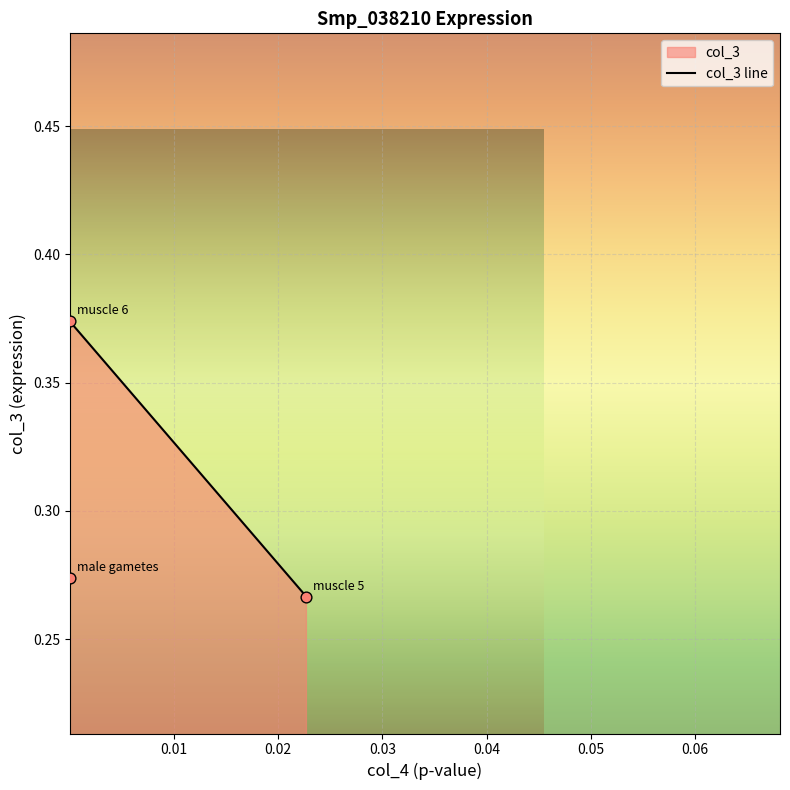

How many lines are shown in the chart?

1